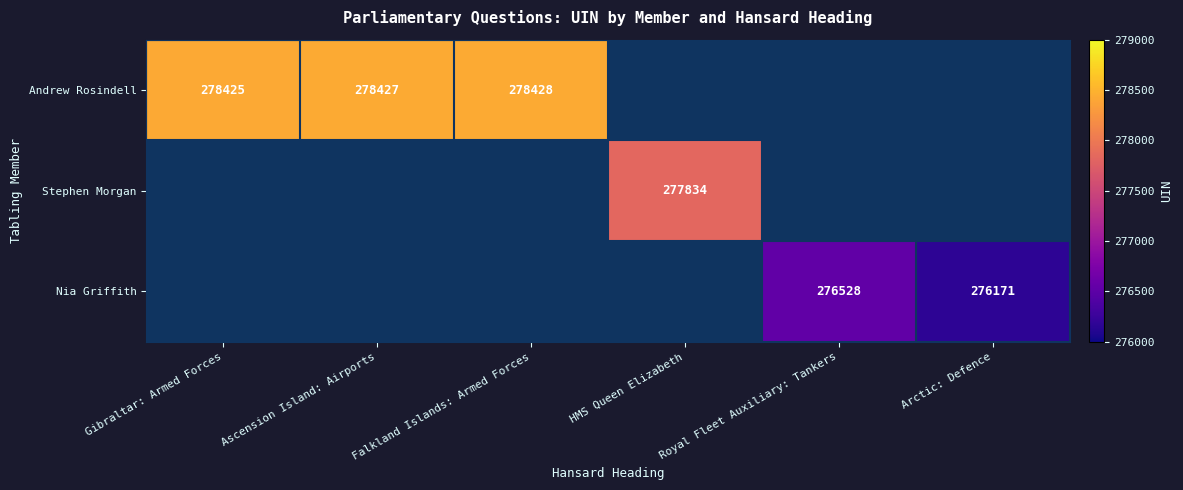

The value of Andrew Rosindell at Falkland Islands: Armed Forces is 278428. True or false?

True